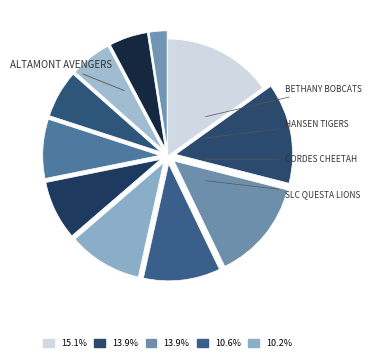

Count the number of slices in the pie.

11